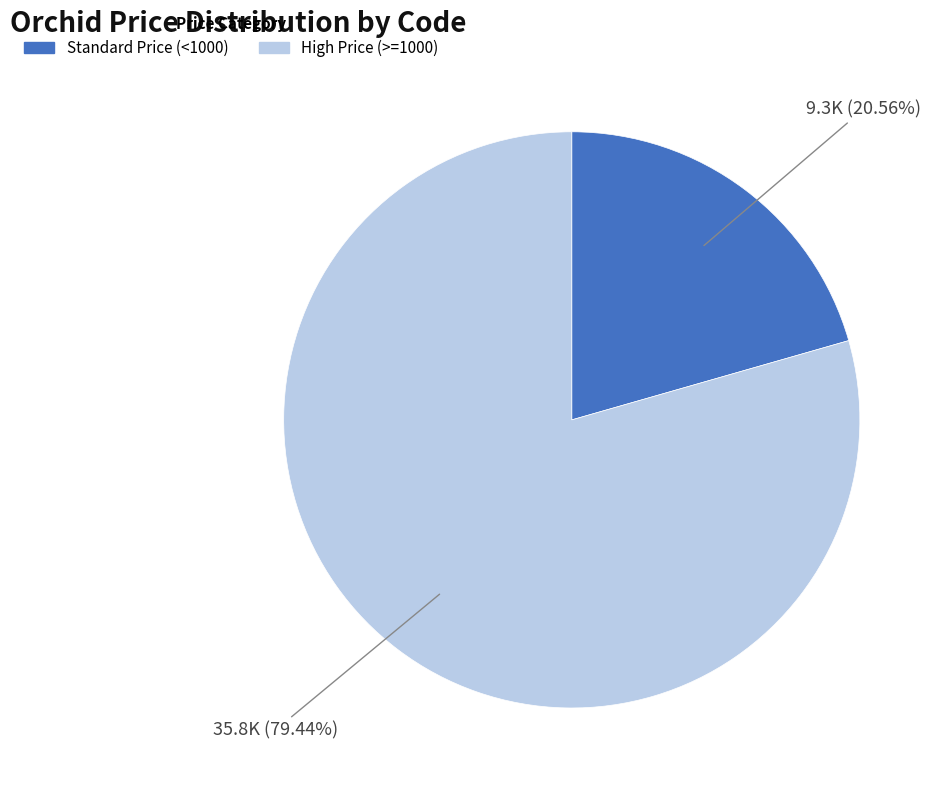

Is there a majority slice in this chart?

Yes